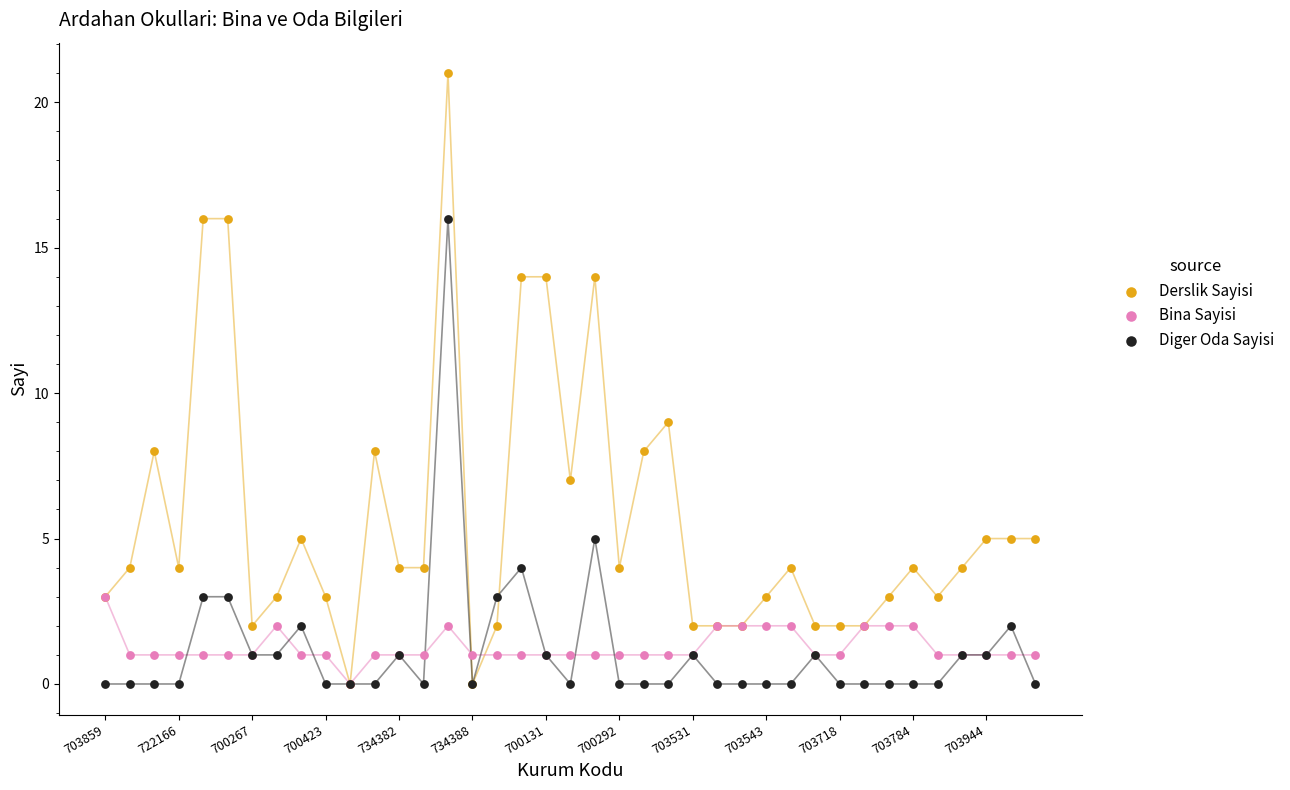

In the Derslik Sayisi series, what Y value is closest to 10?

9